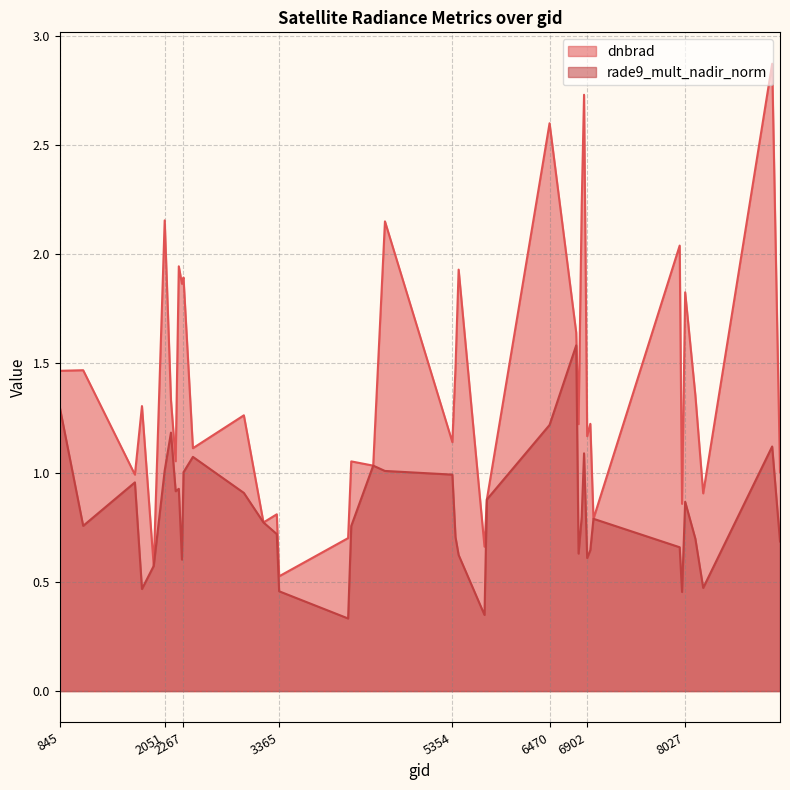

The rade9_mult_nadir_norm series shows 1.3 at 6974. True or false?

False